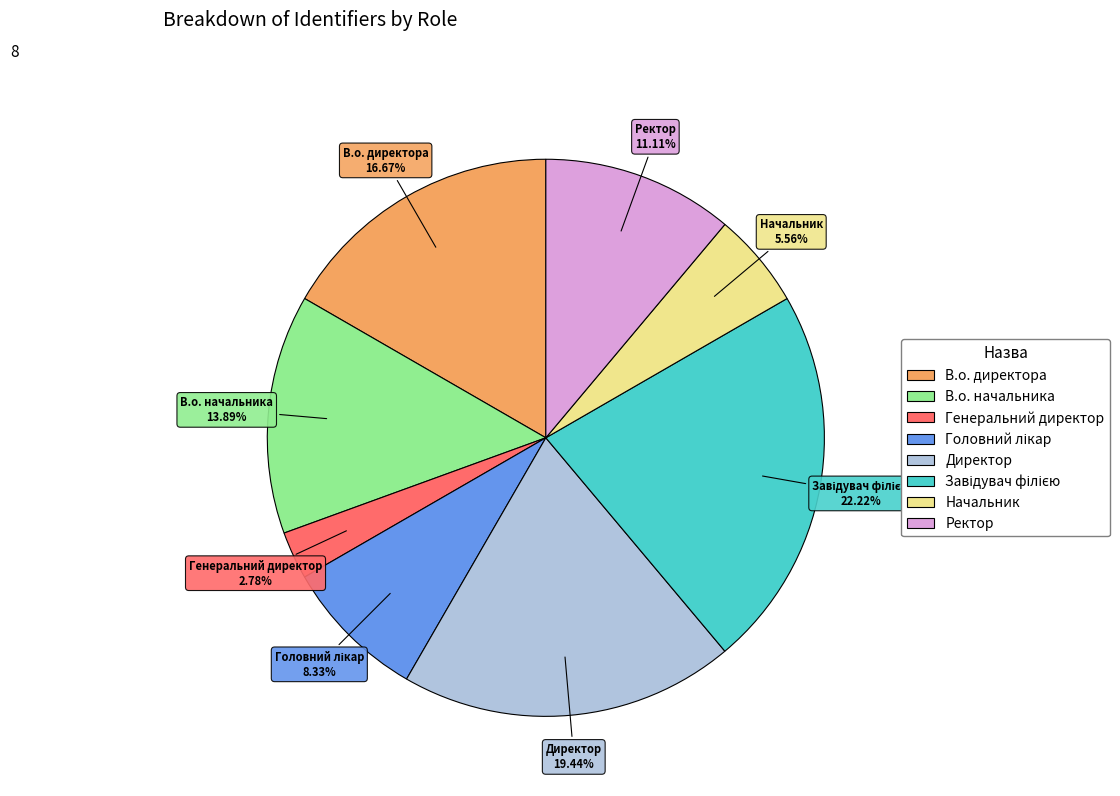

Which has a higher value, Начальник or Ректор?

Ректор